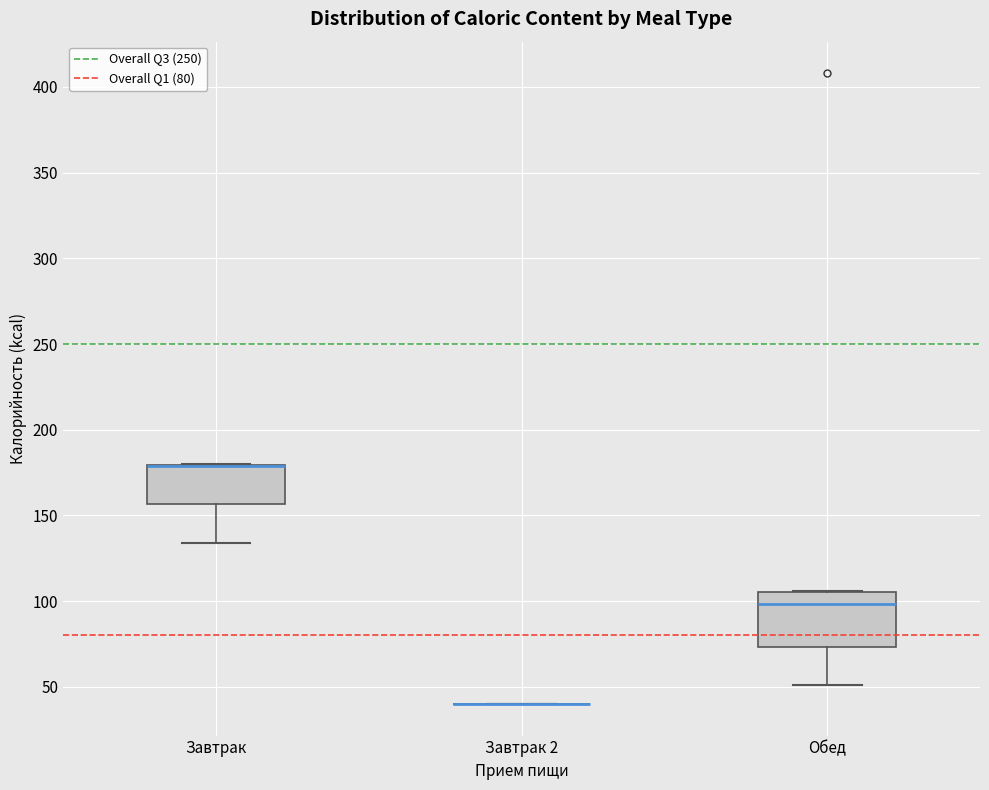

Where does the lower whisker of the box for Обед end on the y-axis? The values are not printed on the chart, so give them approximately, as read against the axis.

50